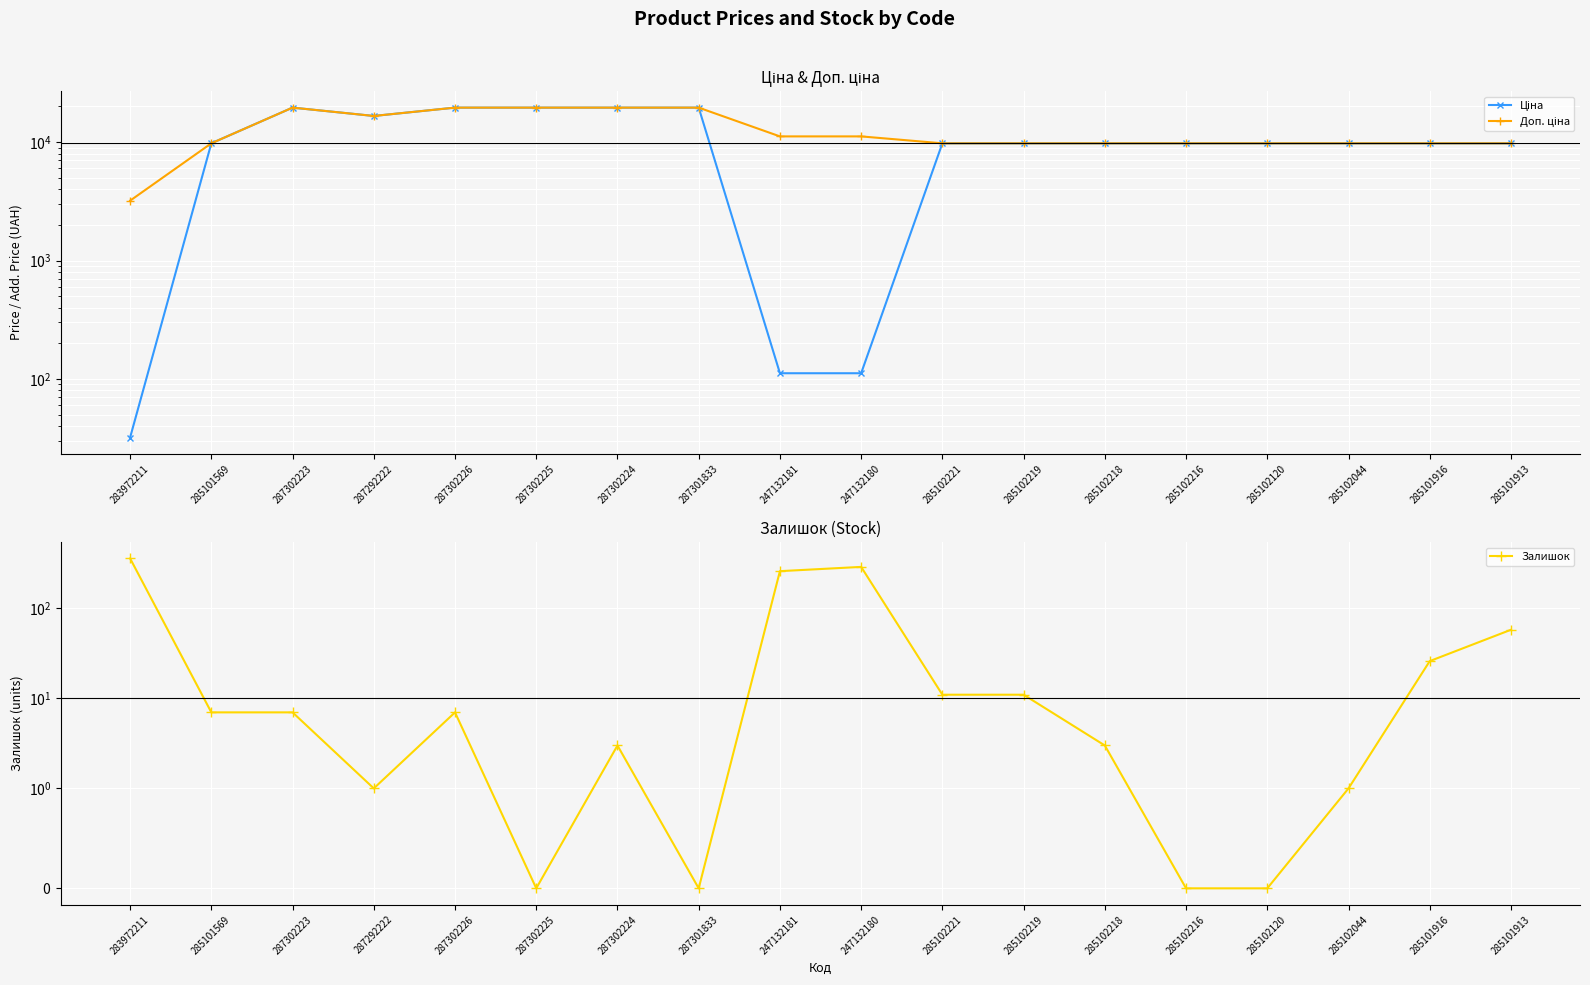

How many data points does each series have?

18